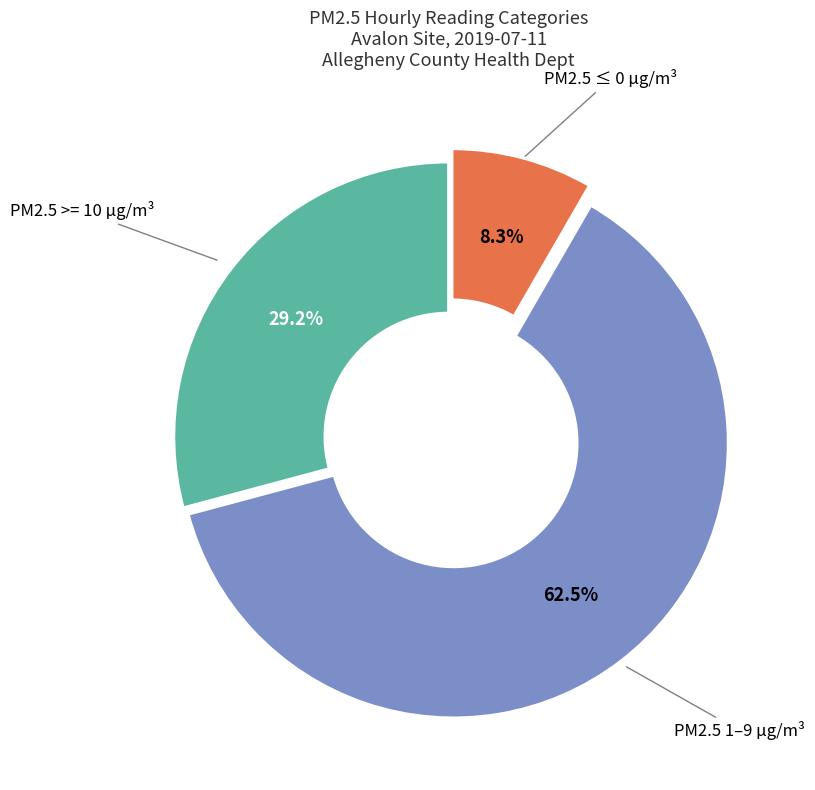

Is there a majority slice in this chart?

Yes